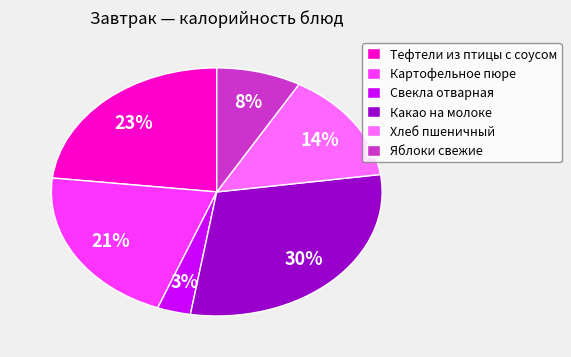

Does Тефтели из птицы с соусом account for over 50% of the chart?

No